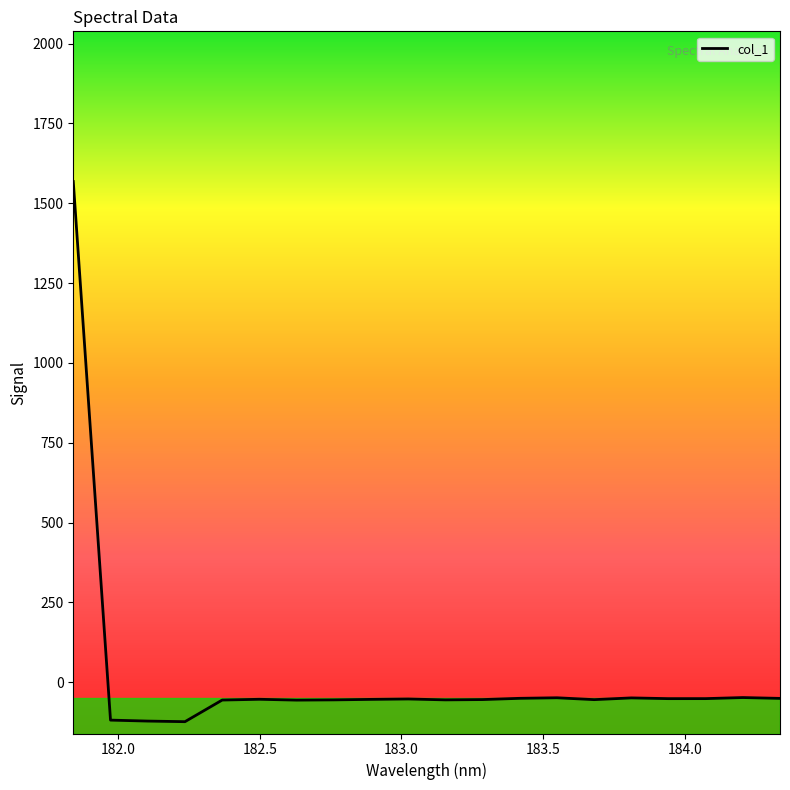

How many categories are shown in the chart?

20